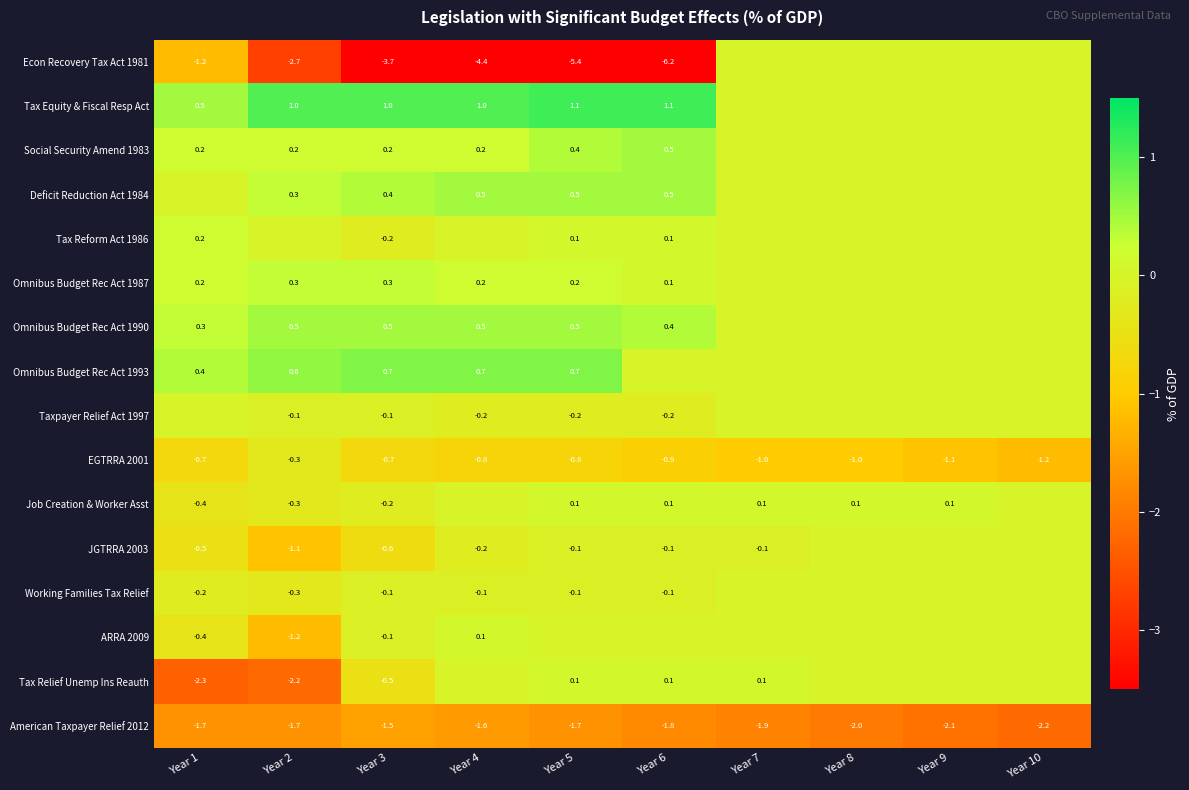

What is the sum of the Deficit Reduction Act 1984 values at Year 6 and Year 4?

1.0